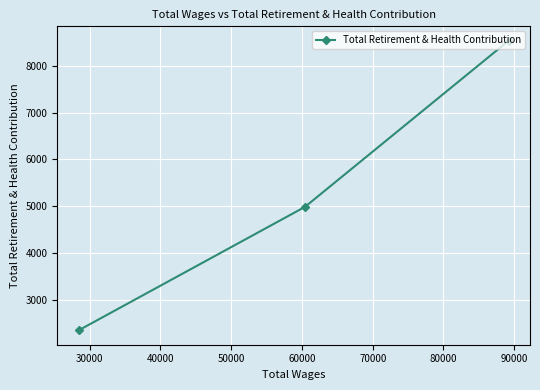

What is the minimum value shown in the chart?

2347